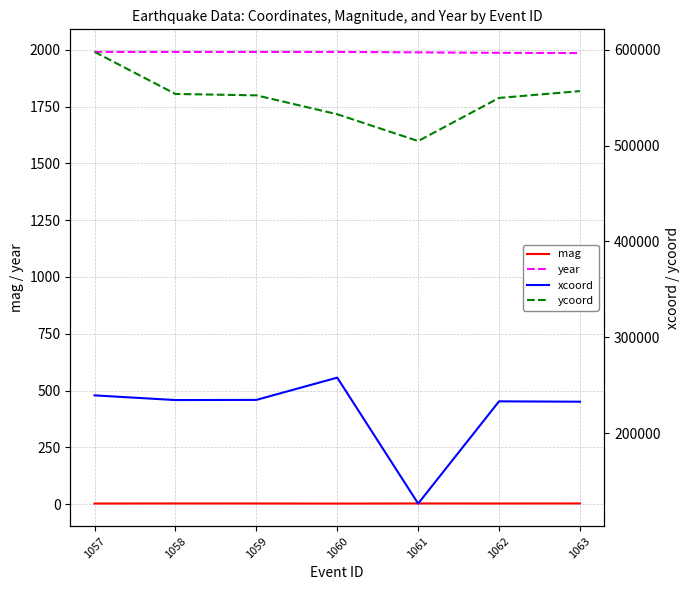

What is the difference between the maximum and second lowest values in the xcoord series?

25093.0